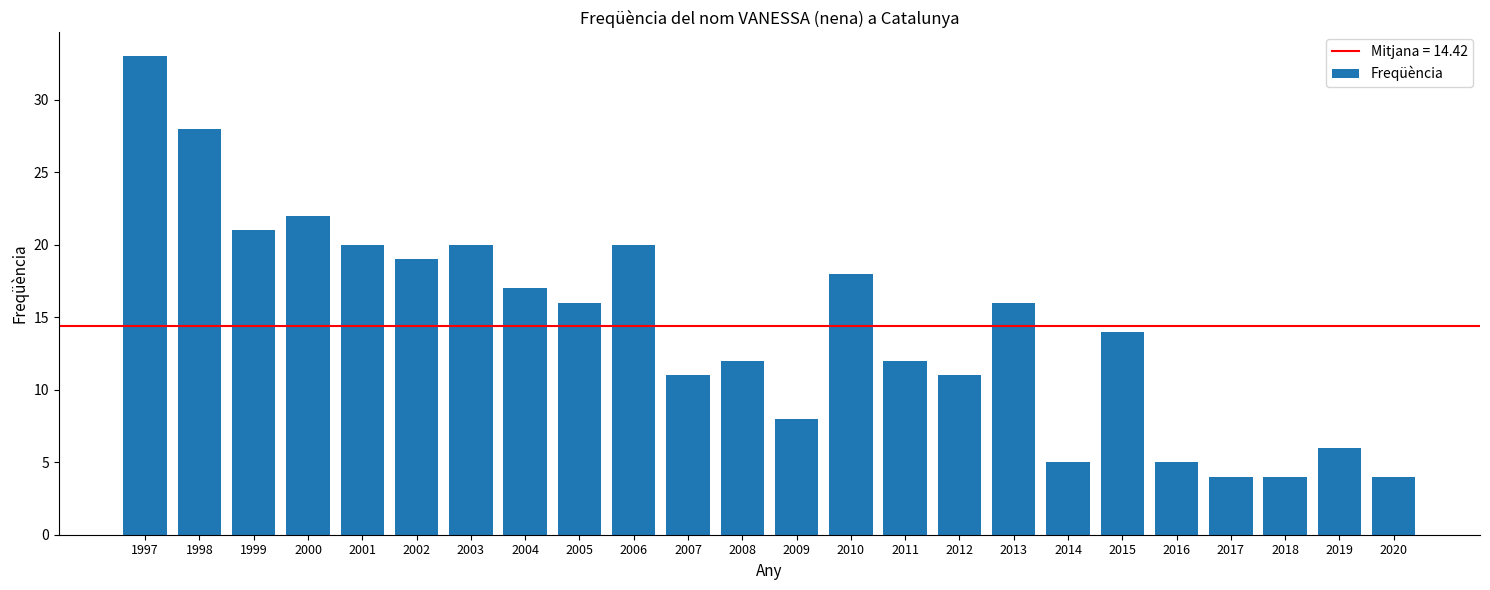

At which label does the data first exceed 16?

1997